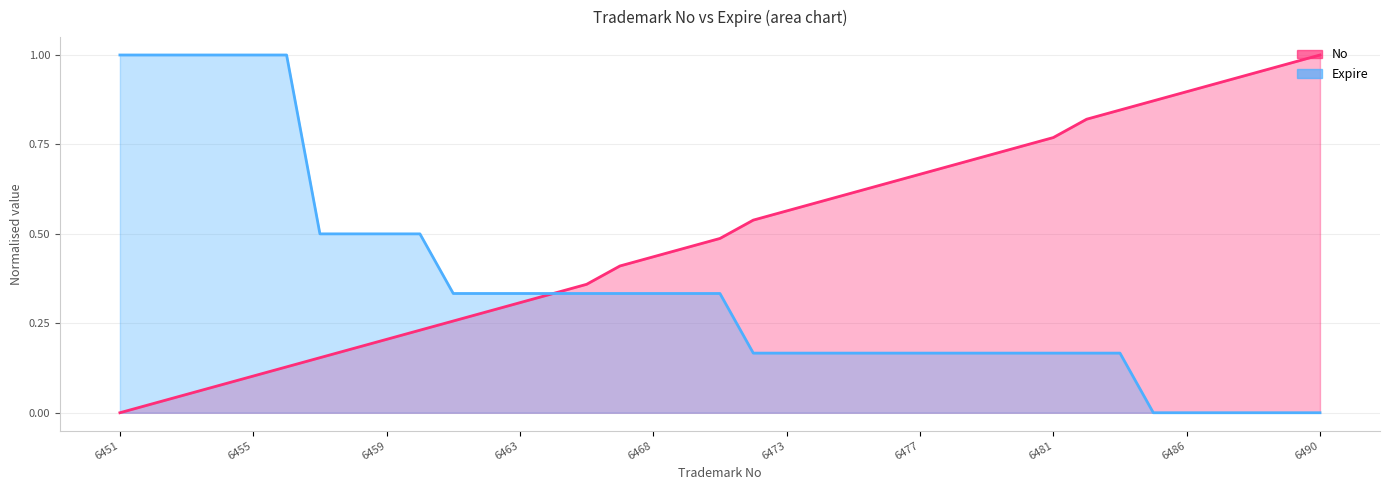

True or false: No and Expire cross at least once.

False